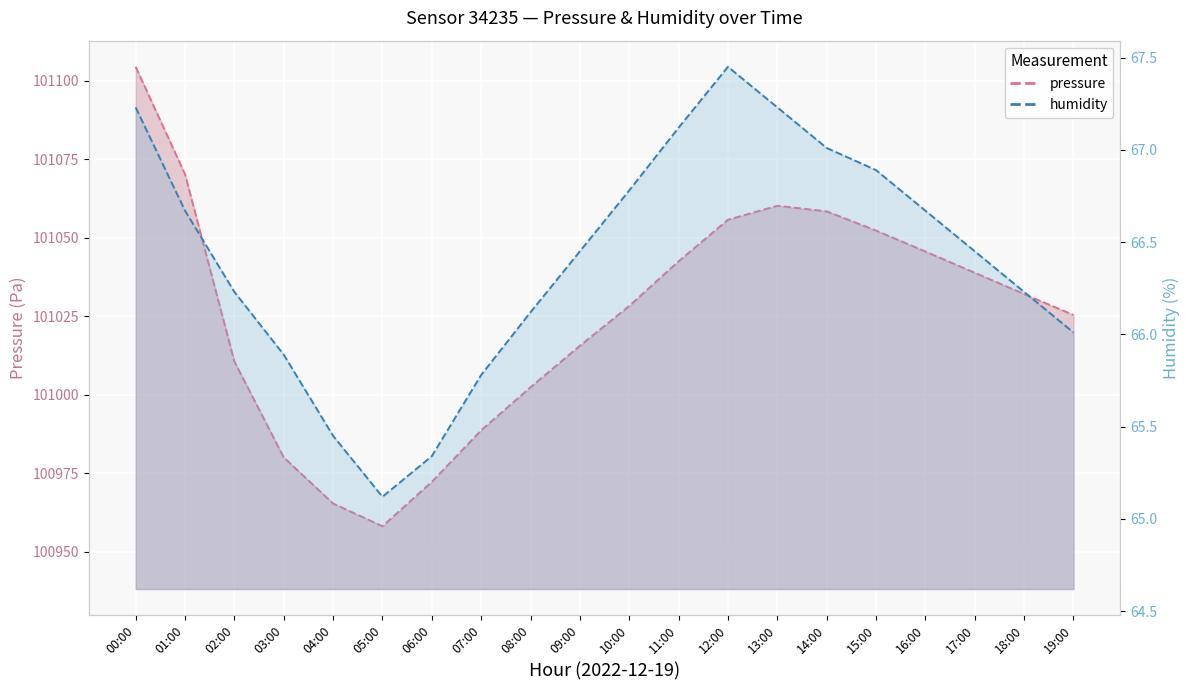

What position from the left is 13:00?

14